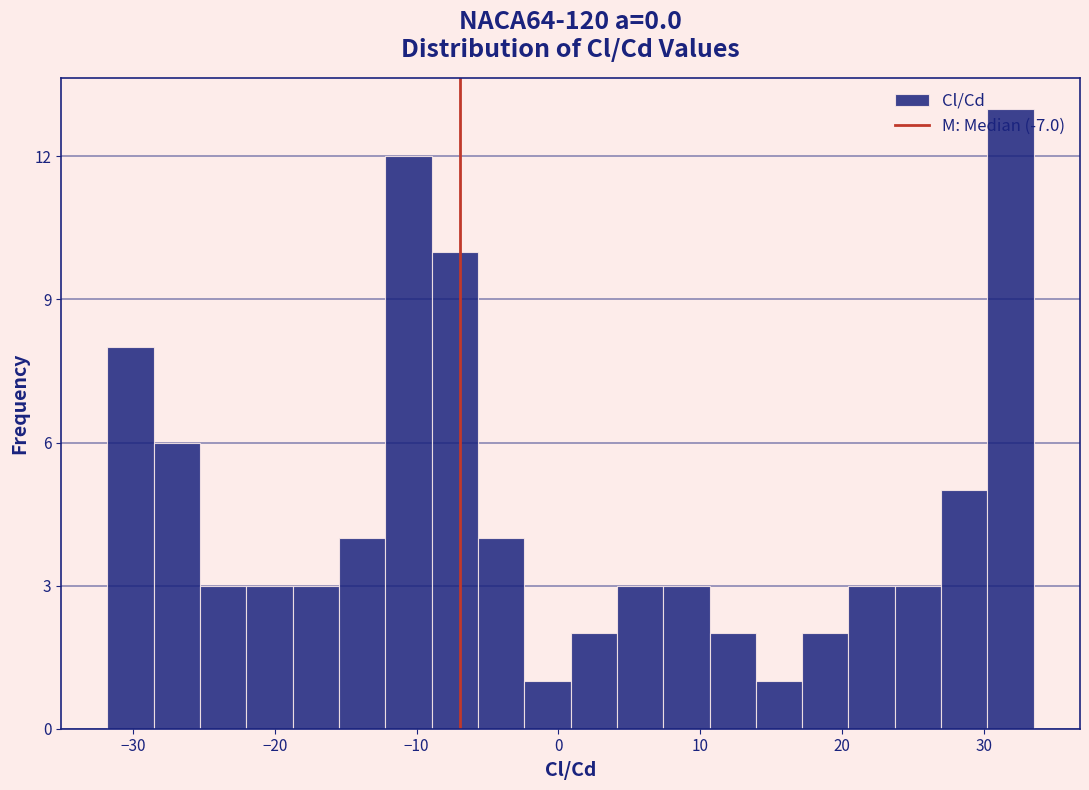

Around what value on the x-axis is the tallest bar? Give the approximate position of its centre, as read against the axis.

32